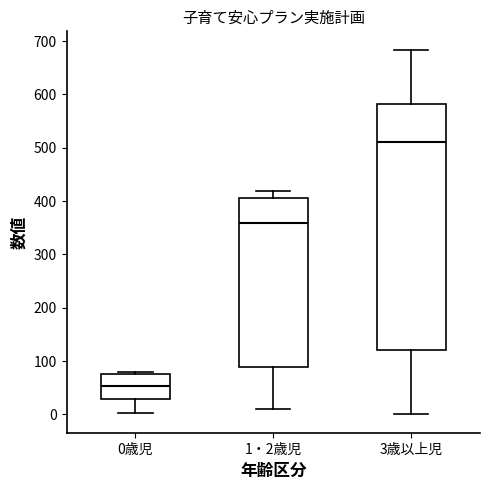

Reading left to right, read every box against the y-axis: the position of its median line, the range the box covers, and the ends of its whiskers. The values are not printed on the chart, so give them approximately, as read against the axis.

0歳児: median 50, box 30 to 80, whiskers 0 to 80 (just above the box's upper edge)
1・2歳児: median 360, box 90 to 410, whiskers 10 to 420
3歳以上児: median 510, box 120 to 580, whiskers 0 to 680